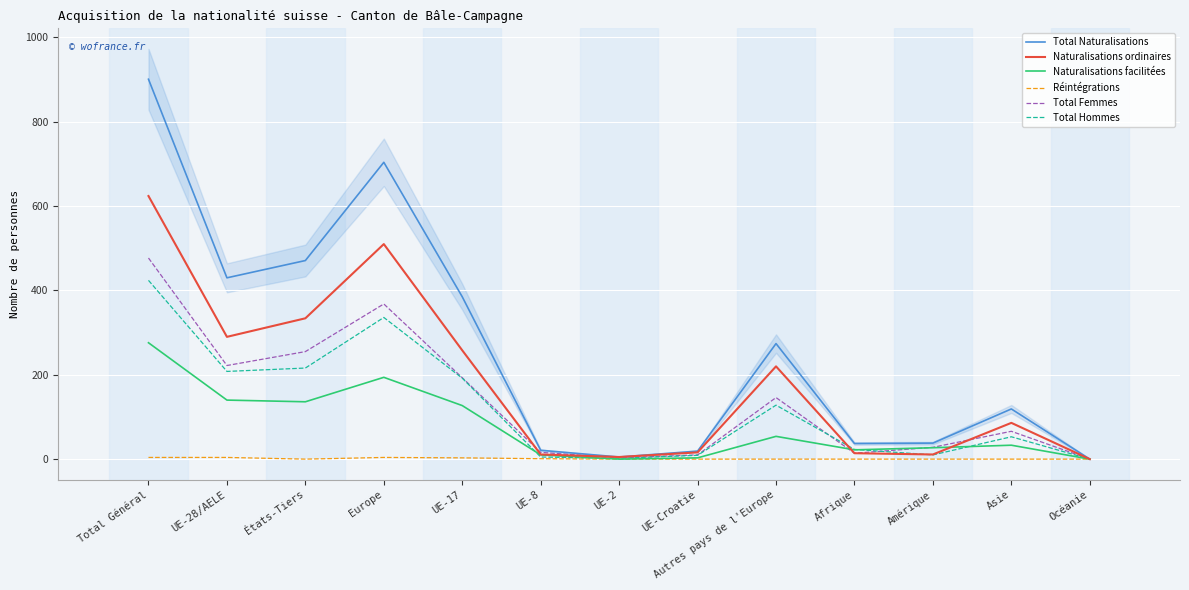

What position from the right is Total Général?

13